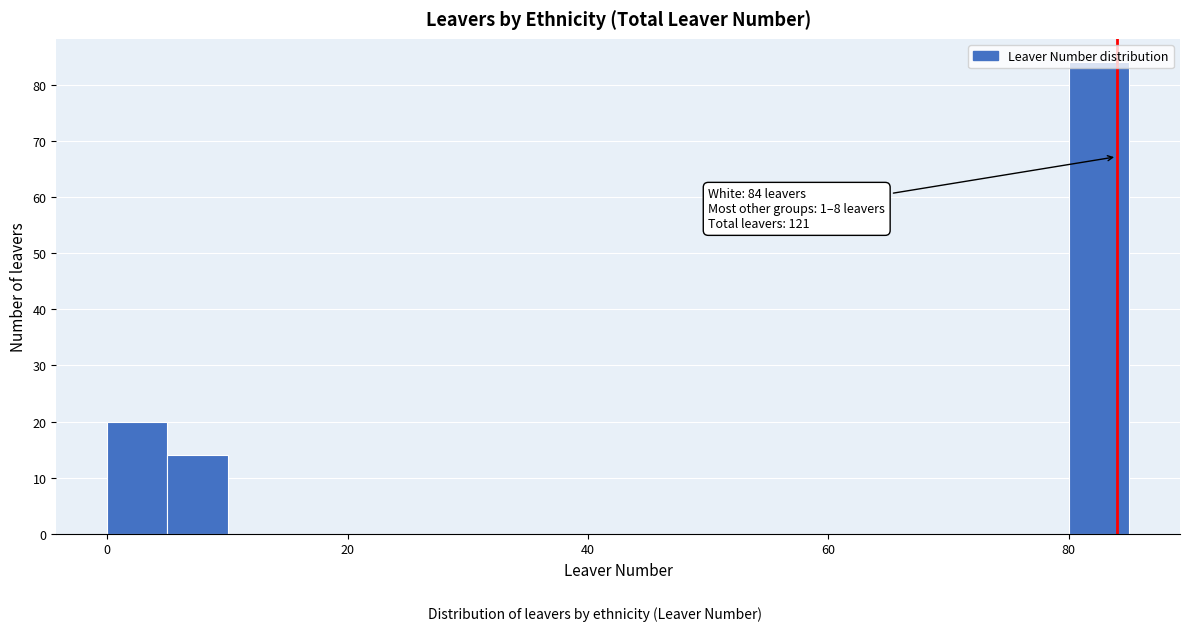

Around what value on the x-axis is the tallest bar? Give the approximate position of its centre, as read against the axis.

82